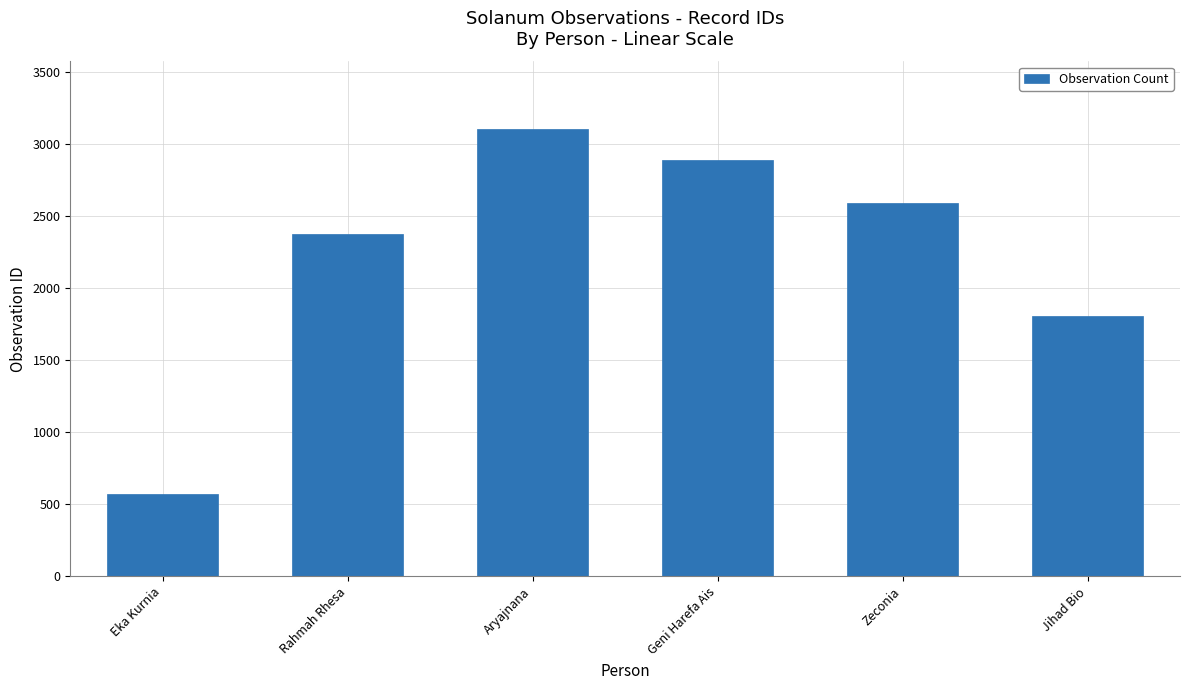

How many series are shown in this chart?

1